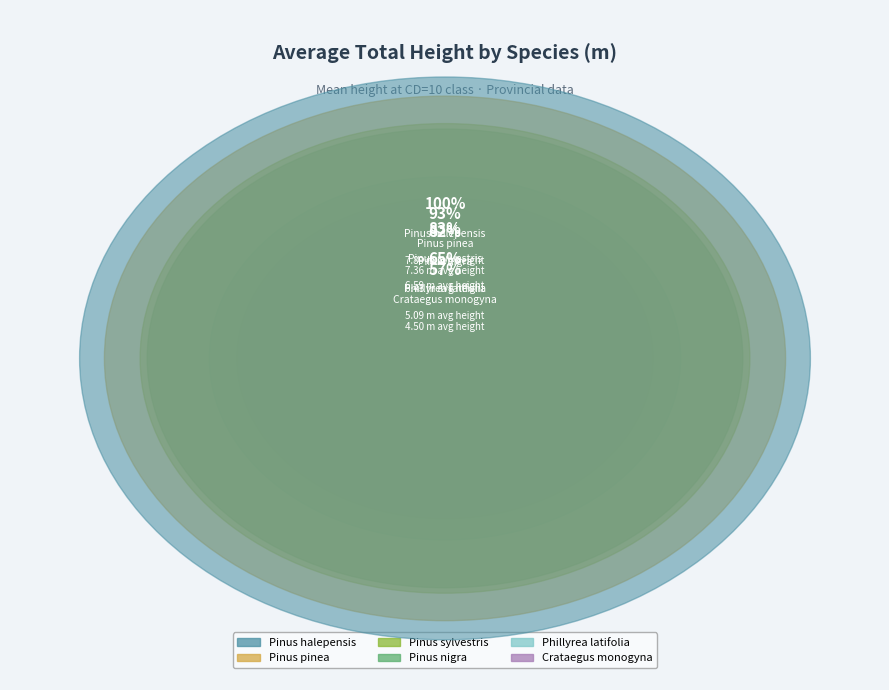

Between Pinus nigra and Crataegus monogyna, which is larger?

Pinus nigra